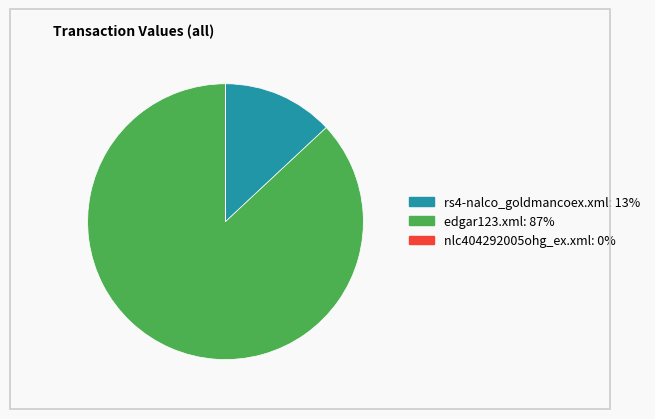

Approximately how many times larger is the value at edgar123.xml compared to rs4-nalco_goldmancoex.xml?

6.7